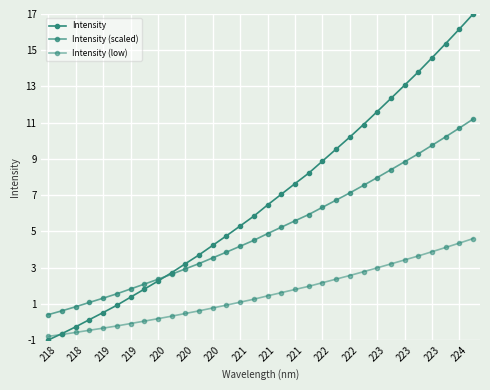

What is the smallest value displayed?

-1.0